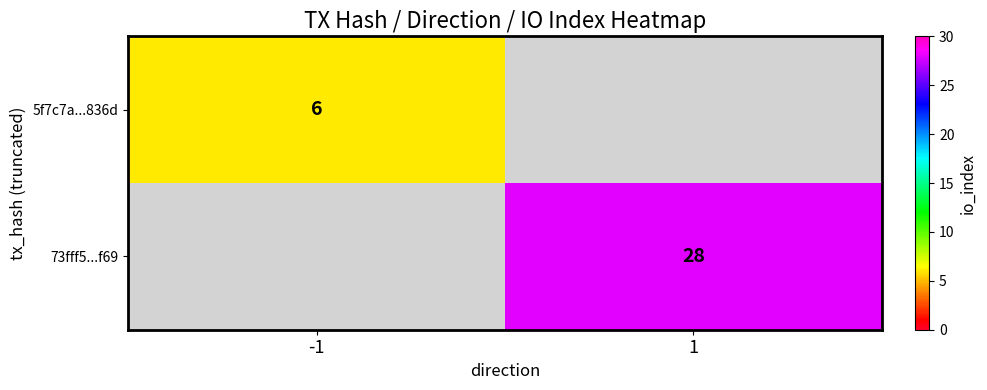

True or false: 5f7c7a...836d has a value of 9 at -1.

False